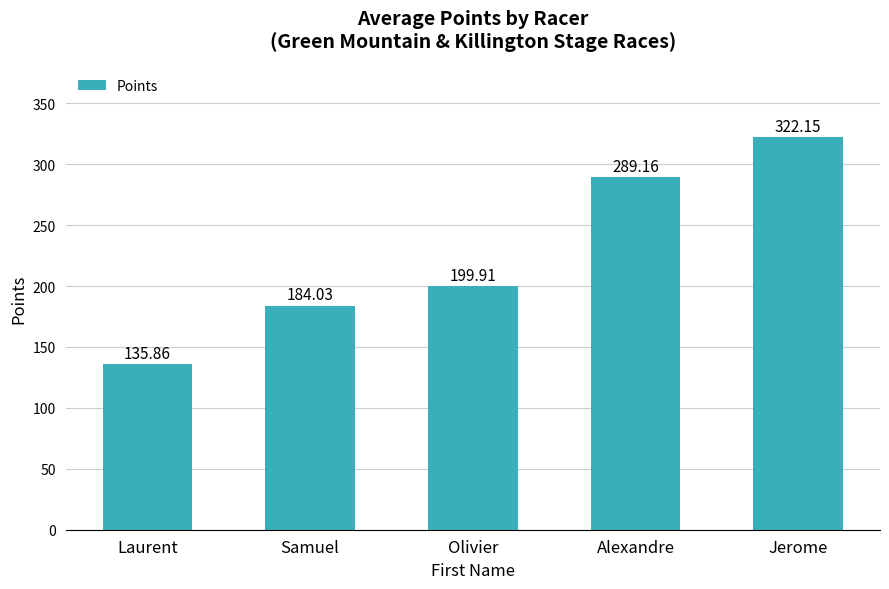

At which label is the value closest to 229?

Olivier